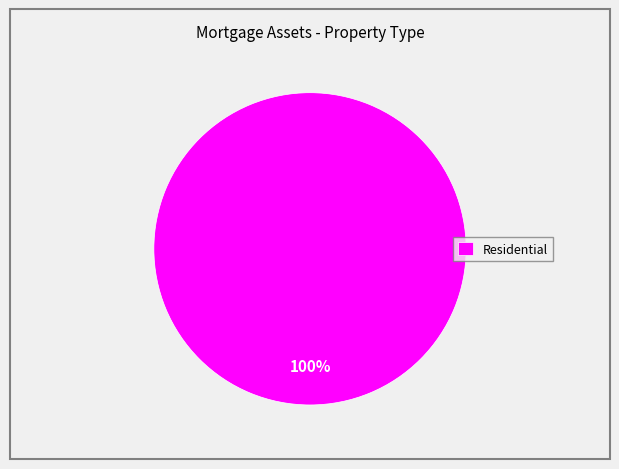

Rank the categories by value from lowest to highest.

Residential